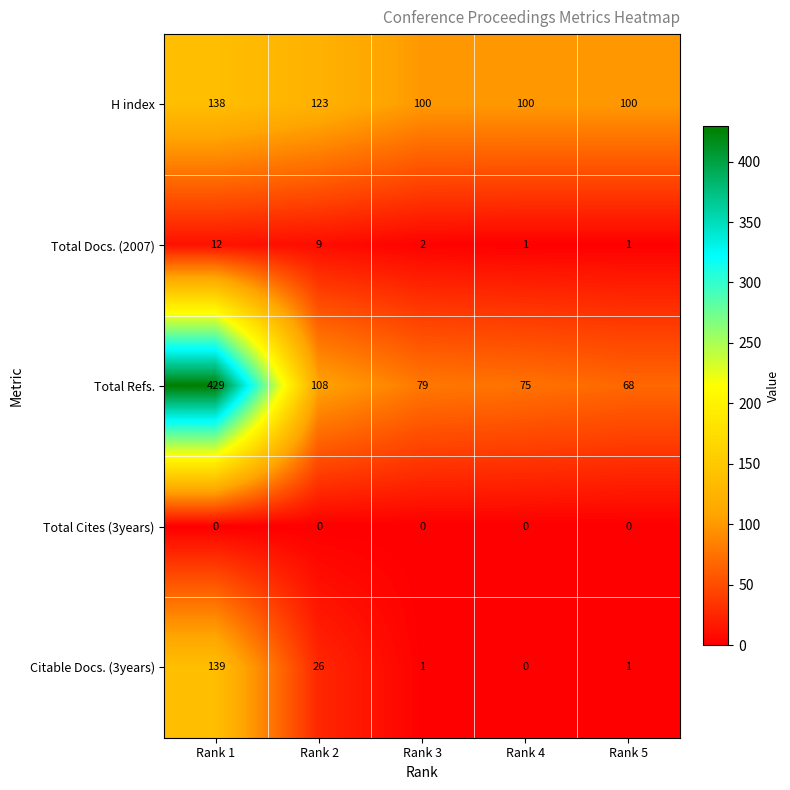

Count the number of data series in this chart.

5